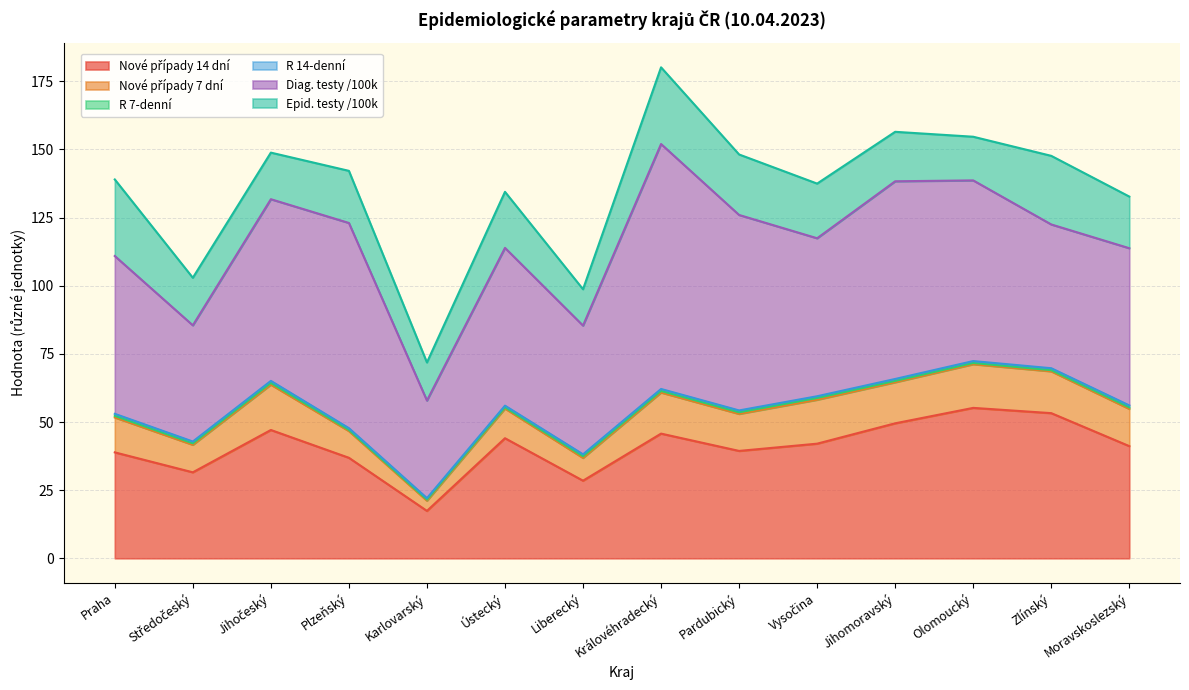

Is it true that Epid. testy /100k equals 11.6 at Vysočina?

False